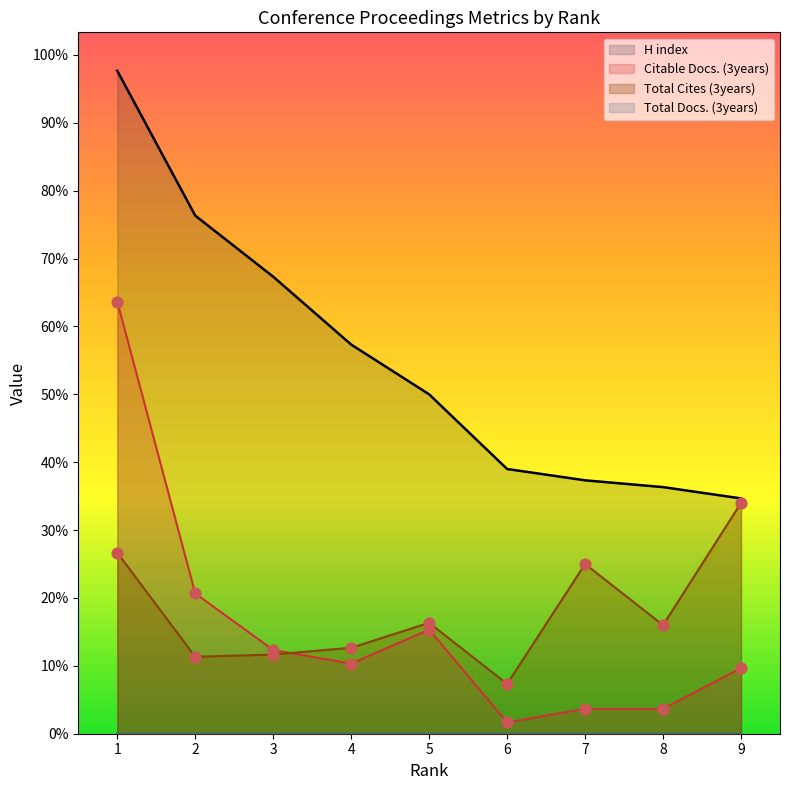

Which series has the widest spread of Y values?

H index